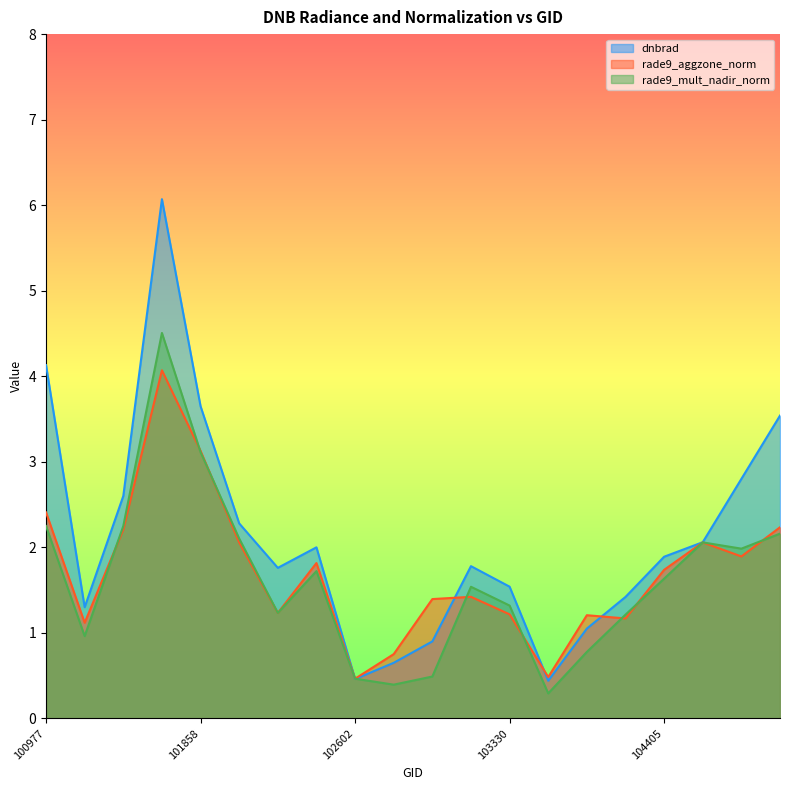

True or false: rade9_aggzone_norm has a value of 2.7 at 104522.

False